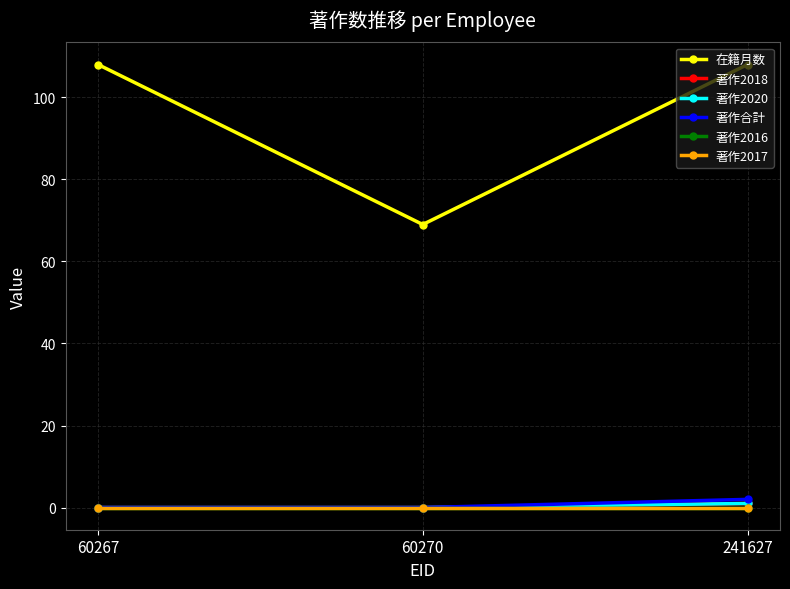

At which category is the sum across all series the highest?

241627